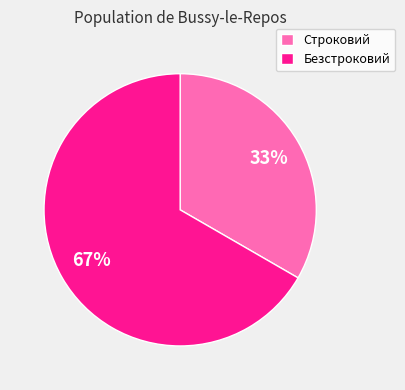

To the nearest percent, what is the combined percentage of Безстроковий and Строковий?

100%